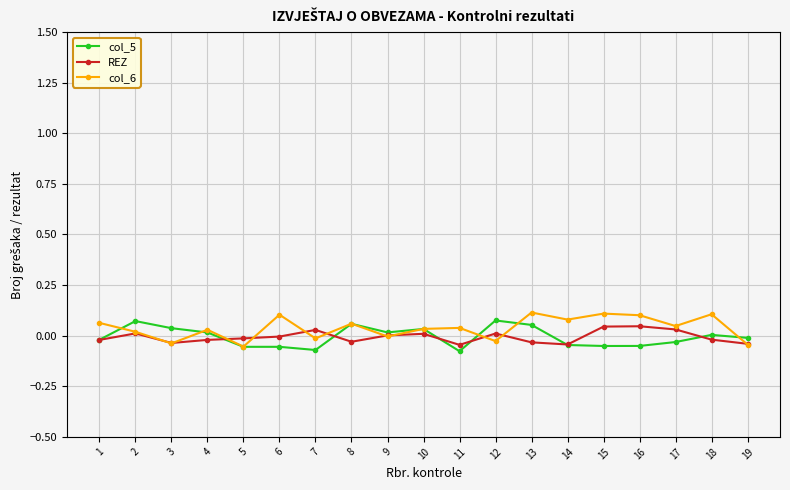

The value of col_6 at 10 is 0.0. True or false?

True